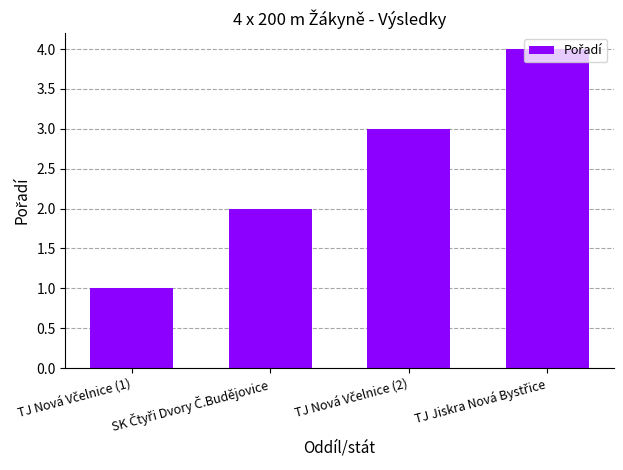

What is the difference between the maximum and minimum values?

3